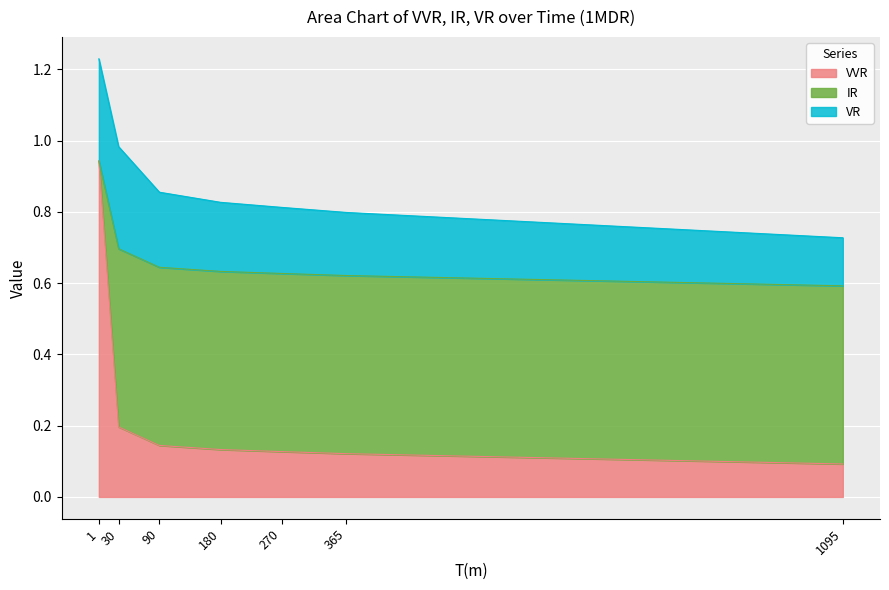

Rank the categories by VR value from highest to lowest.

1, 30, 90, 180, 270, 365, 1095